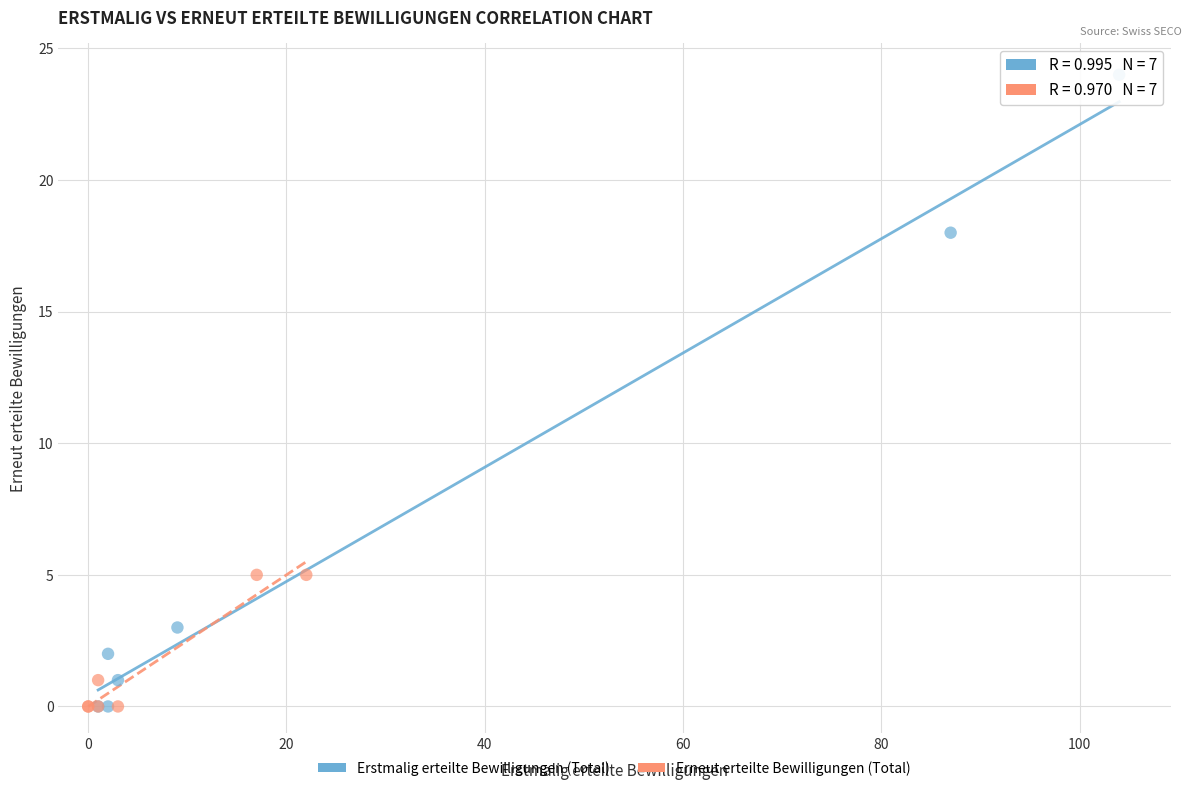

Which series has the widest spread of Y values?

Erstmalig erteilte Bewilligungen (Total)